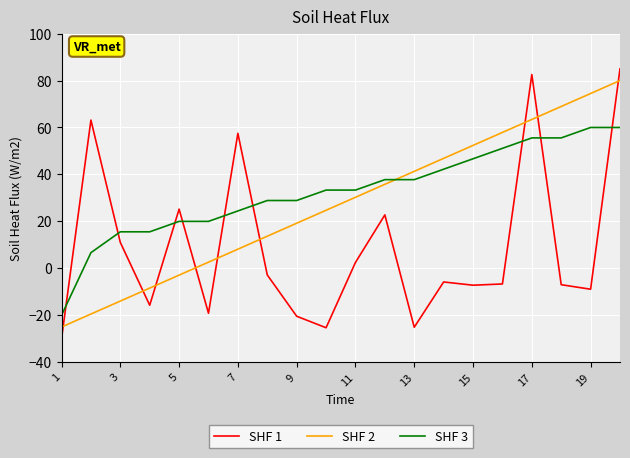

After their last crossing, which series has the higher values: SHF 3 or SHF 1?

SHF 1